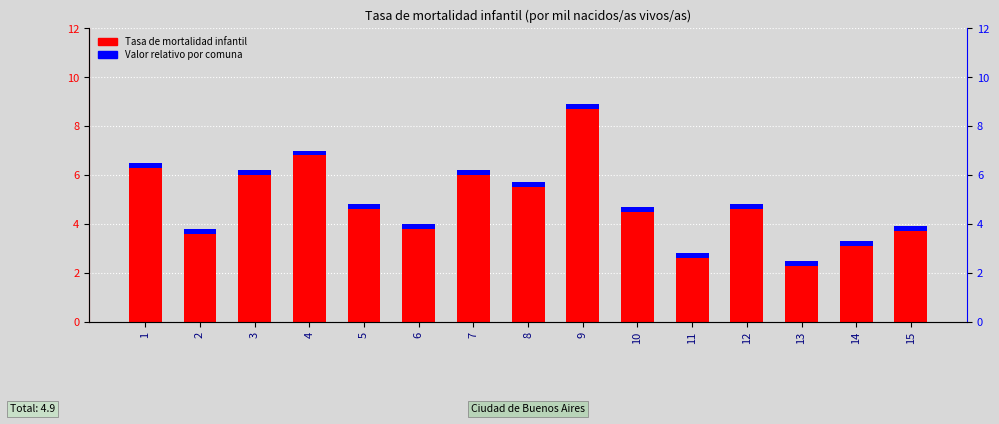

Which category has the highest value in the Tasa de mortalidad infantil series?

9